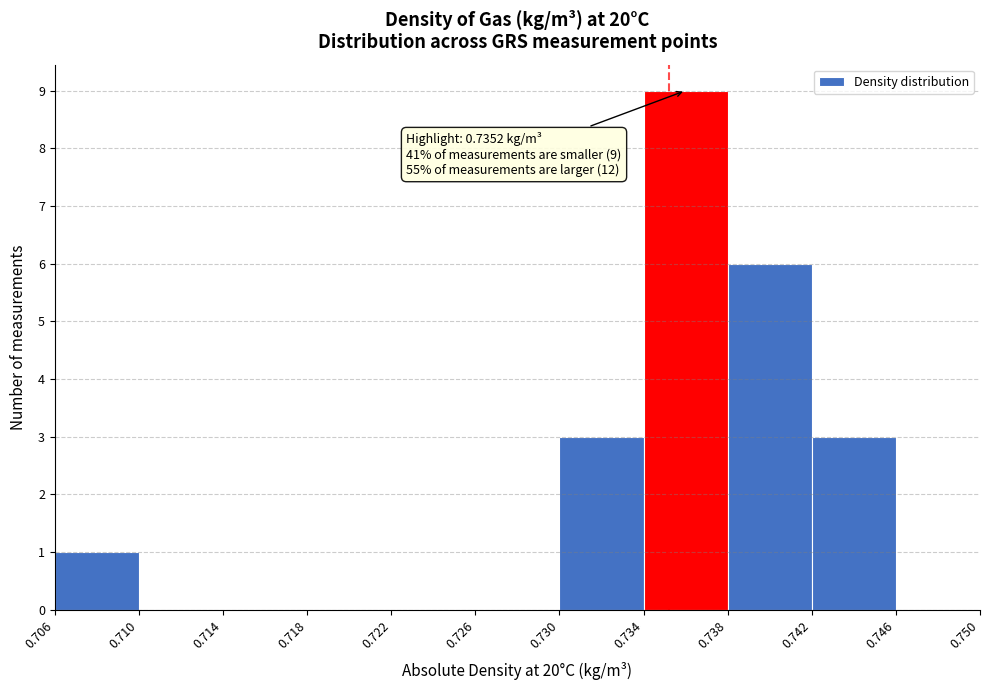

Which range on the x-axis has the tallest bar?

0.734 to 0.738